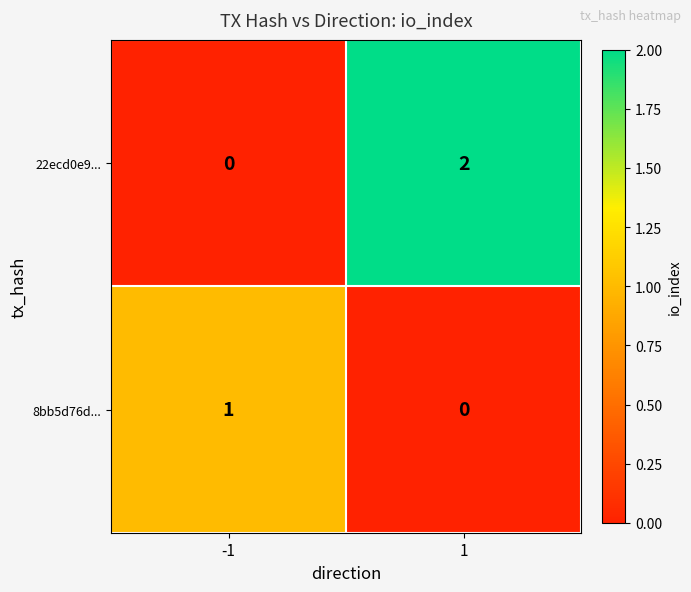

How many series are shown in this chart?

2